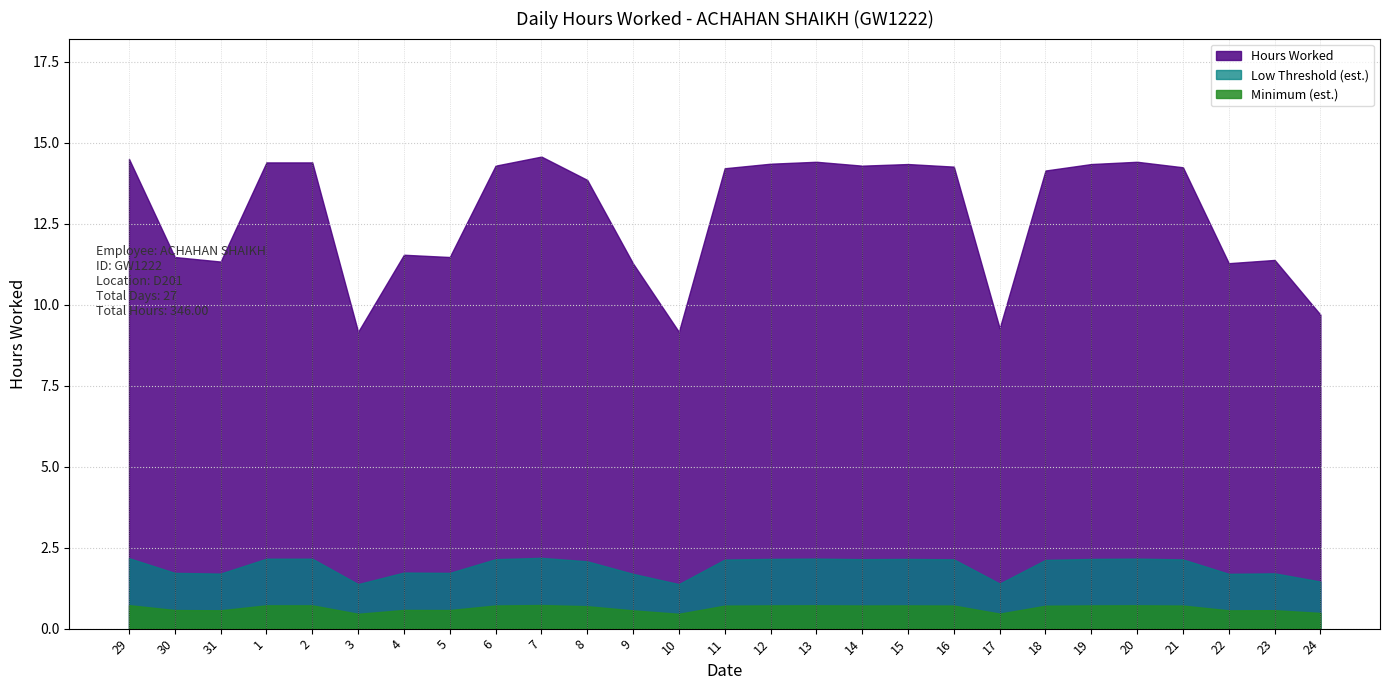

Does the chart display data point markers on the line(s)?

No